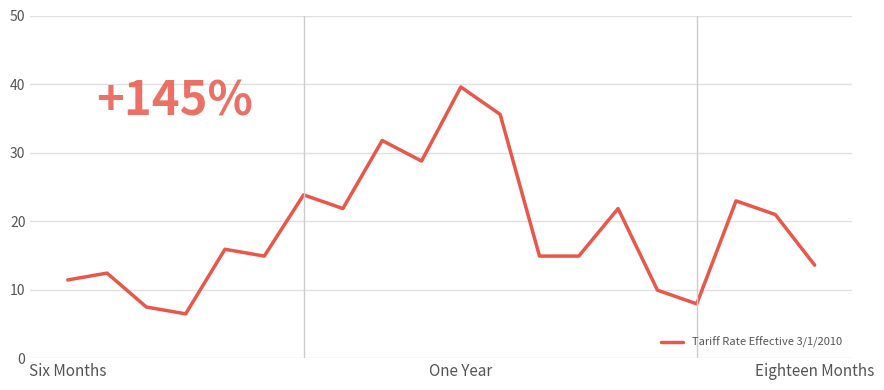

True or false: the data has more than 1 interior local peaks.

True